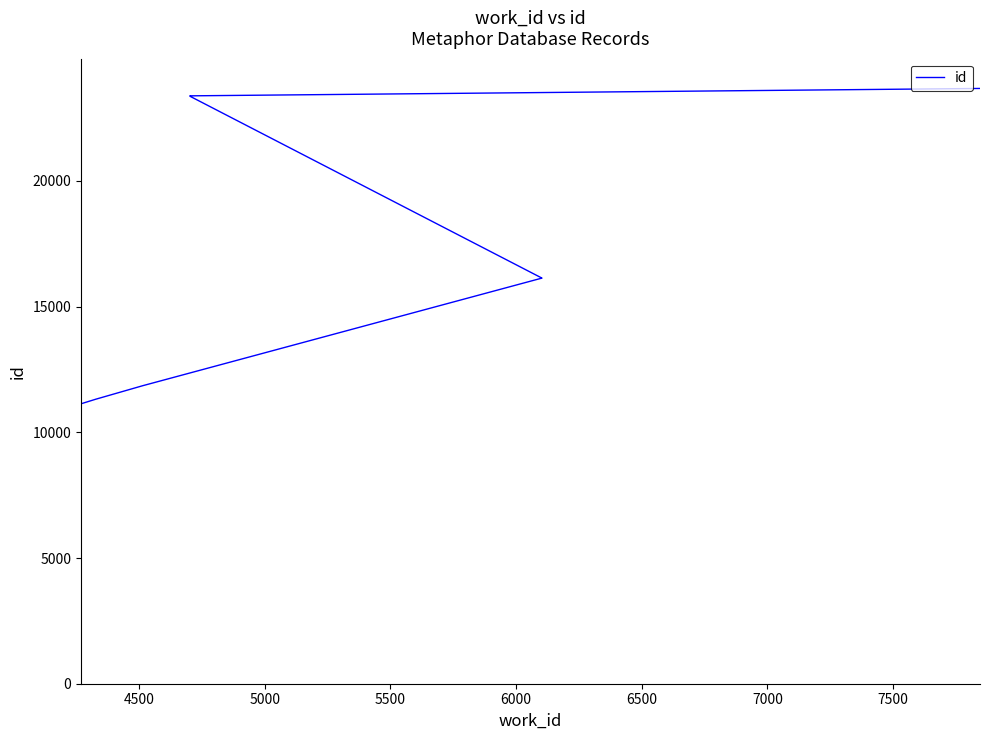

What is the change in value from 5500 to 7000?

+7247